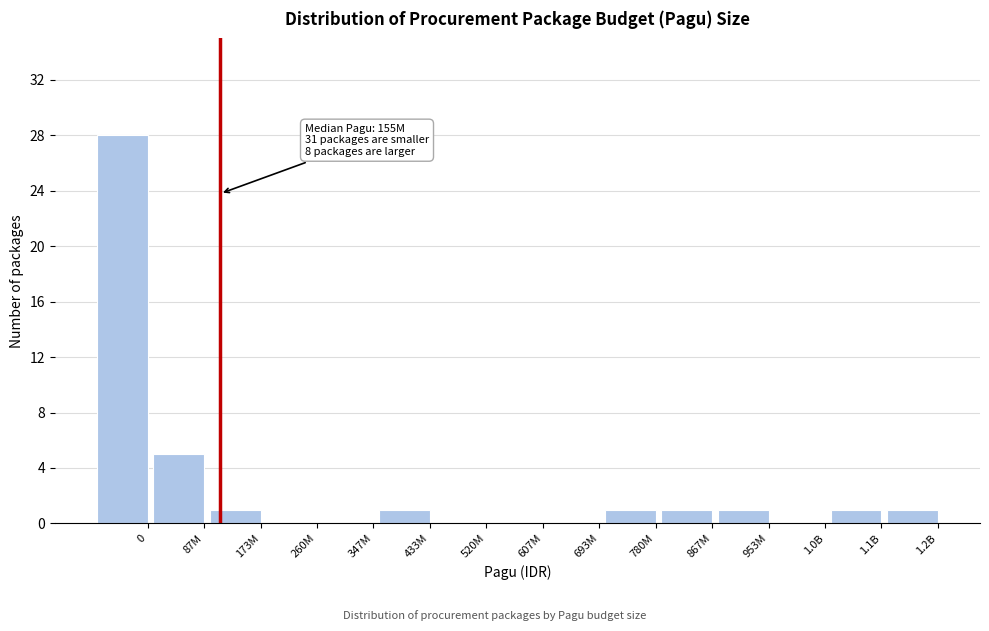

Reading left to right, what are all the values shown in this chart?

0=28	87M=5	173M=1	260M=0	347M=0	433M=1	520M=0	607M=0	693M=0	780M=1	867M=1	953M=1	1.0B=0	1.1B=1	1.2B=1